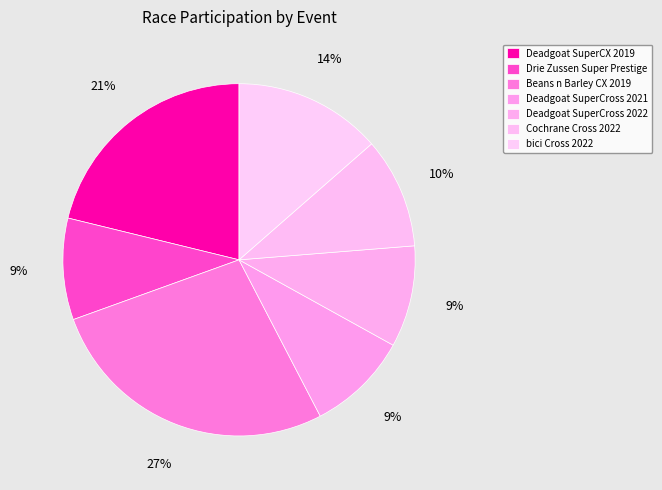

What is the total percentage of Cochrane Cross 2022 and Drie Zussen Super Prestige?

19.5%